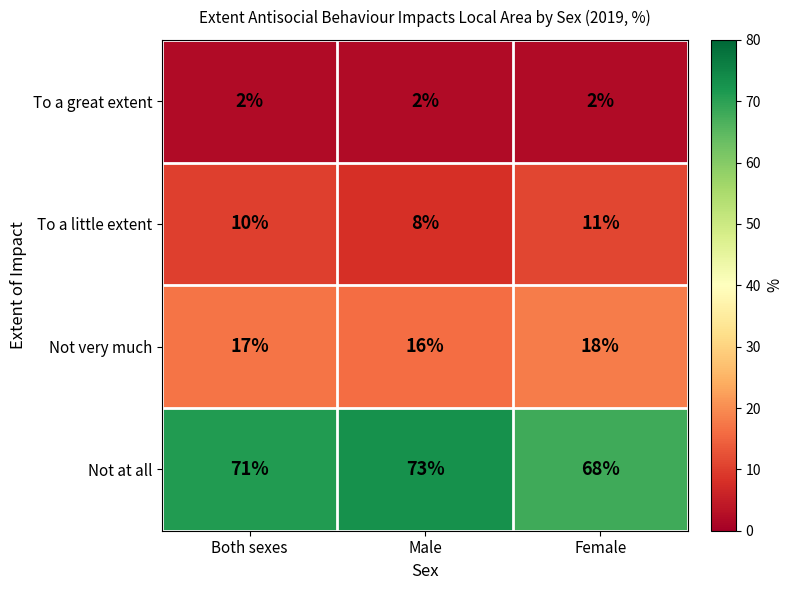

How many values in the Not very much series are below 17?

1